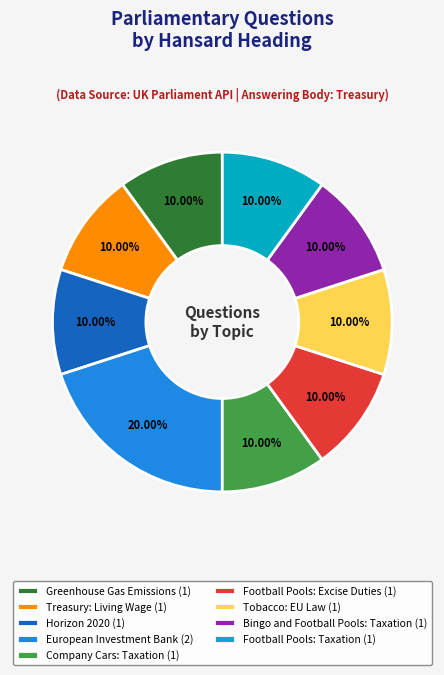

What portion of the pie excludes Football Pools: Taxation?

90.0%